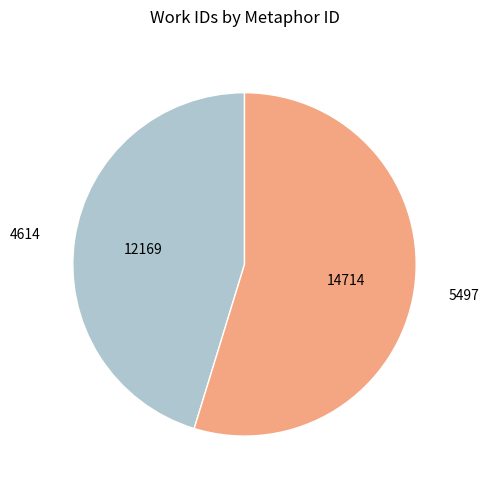

Is it true that 4614 is 45% of the pie?

True